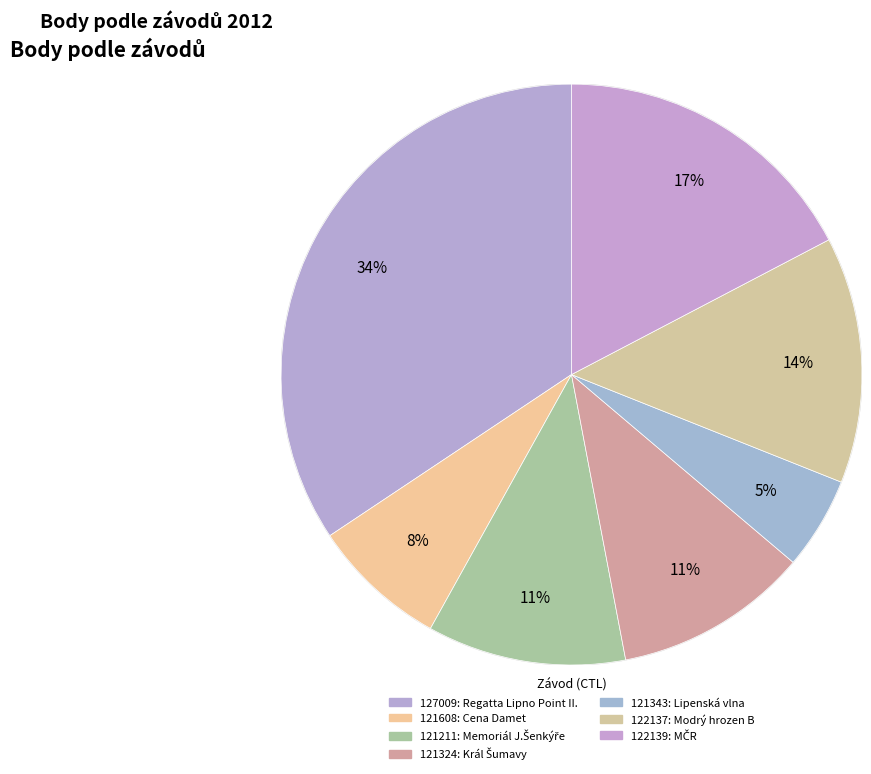

How many slices are in this pie chart?

7